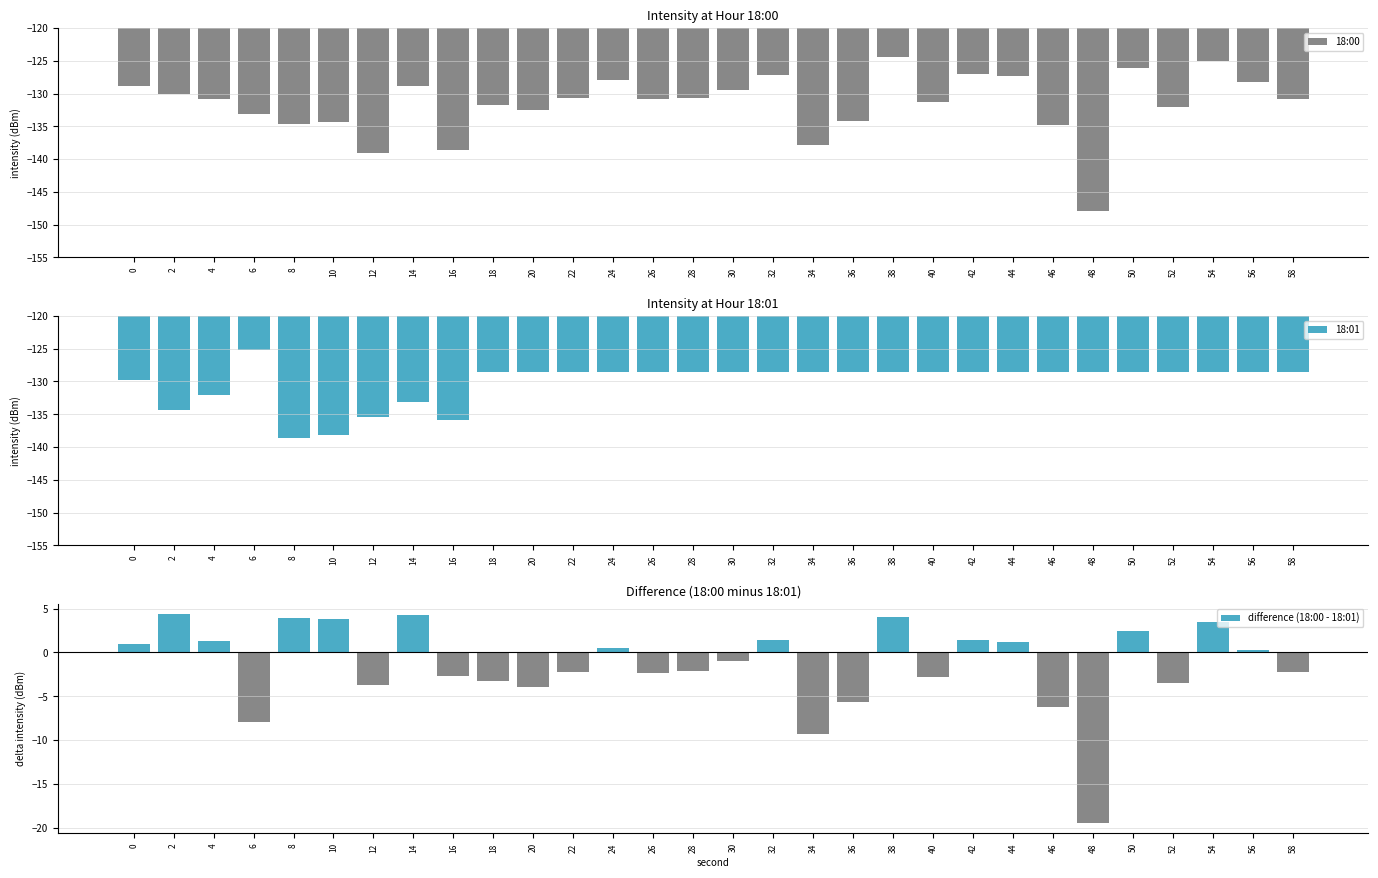

Which series has the largest total across all categories?

difference (18:00 - 18:01)